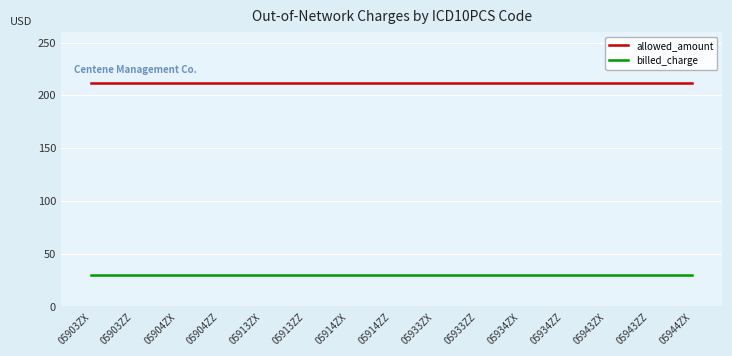

Rank the series at 05904ZX from lowest to highest value.

billed_charge, allowed_amount